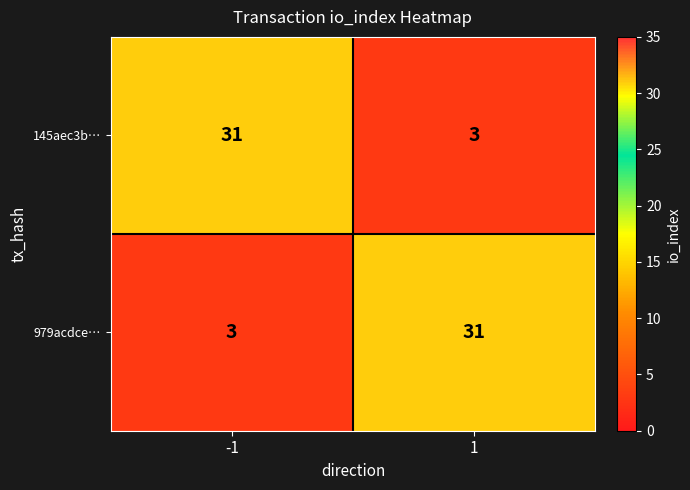

What is the approximate value of 145aec3b… at 1?

3